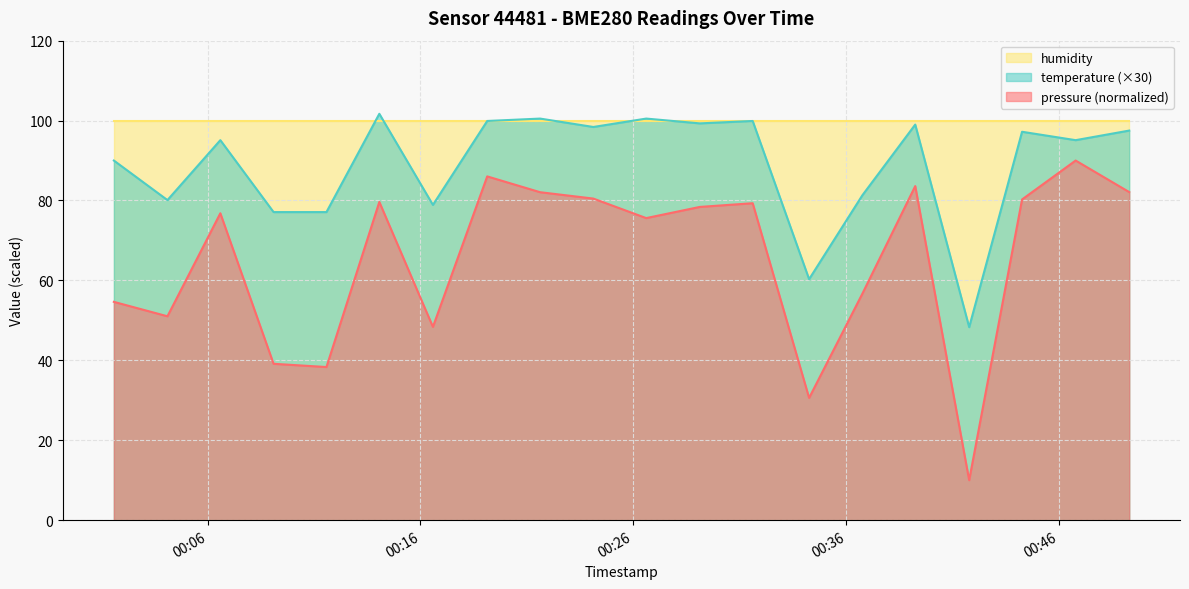

What is the difference between the second highest and second lowest values in the pressure series?

55.4